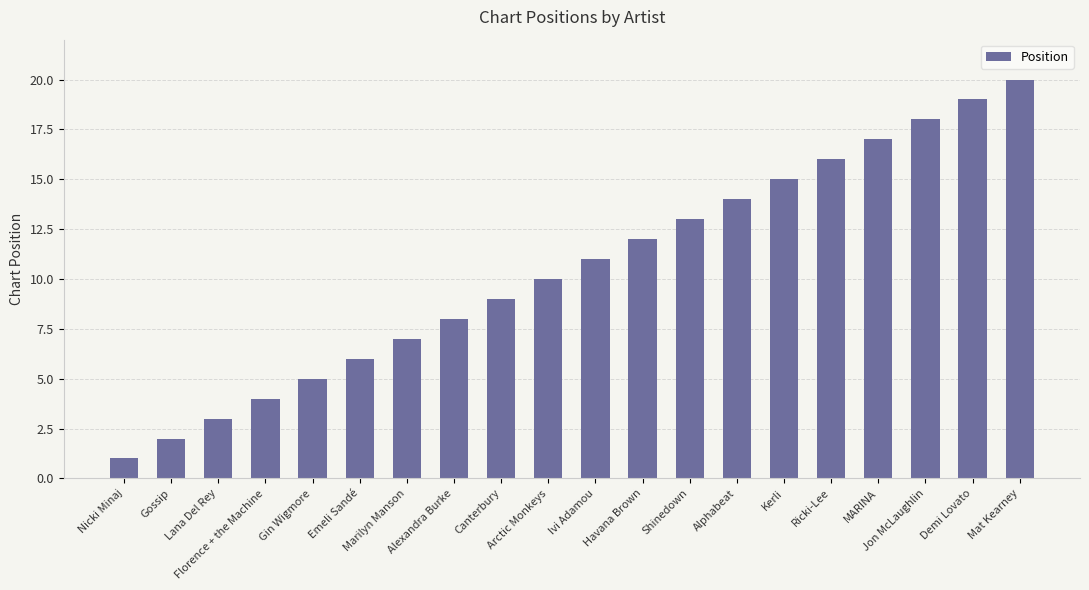

What is the label of the 14th bar from the right?

Marilyn Manson